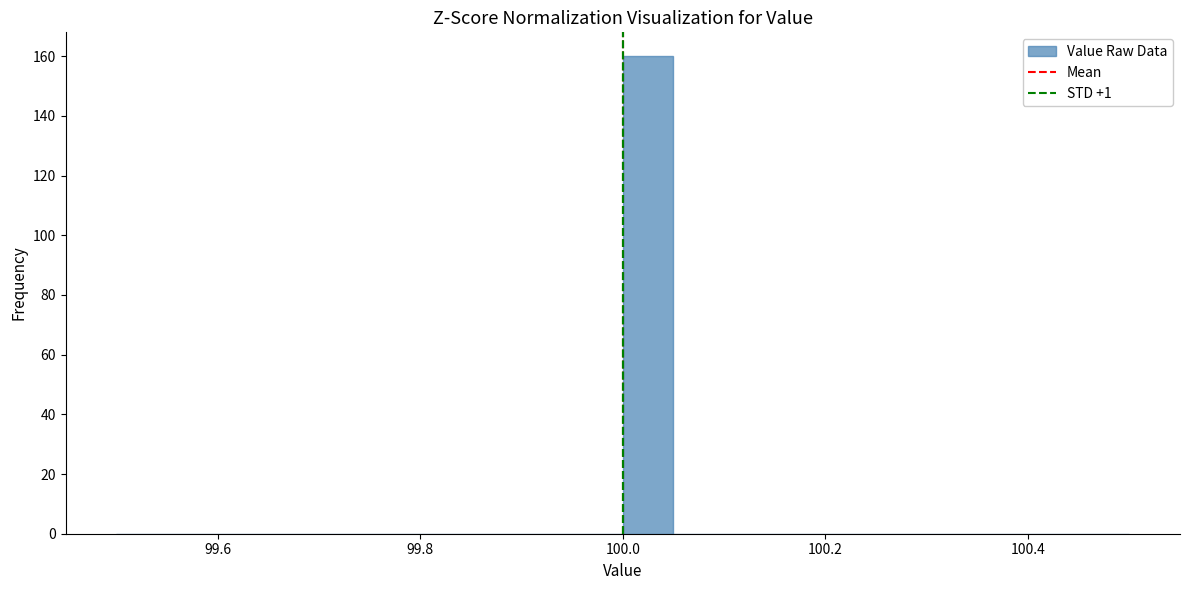

Read against the x-axis, roughly where is the centre of the tallest bar?

100.02